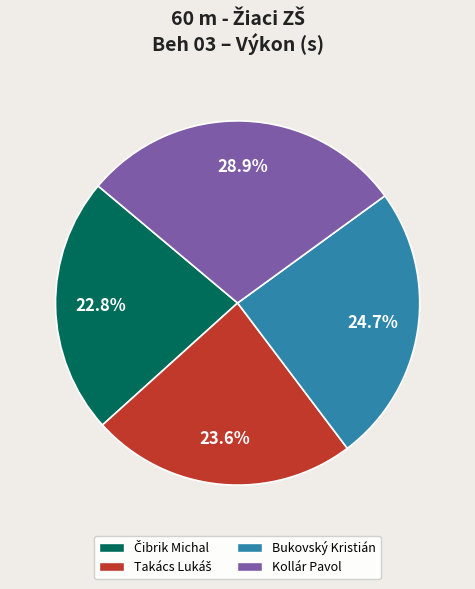

Is there any slice that represents more than half of the pie?

No